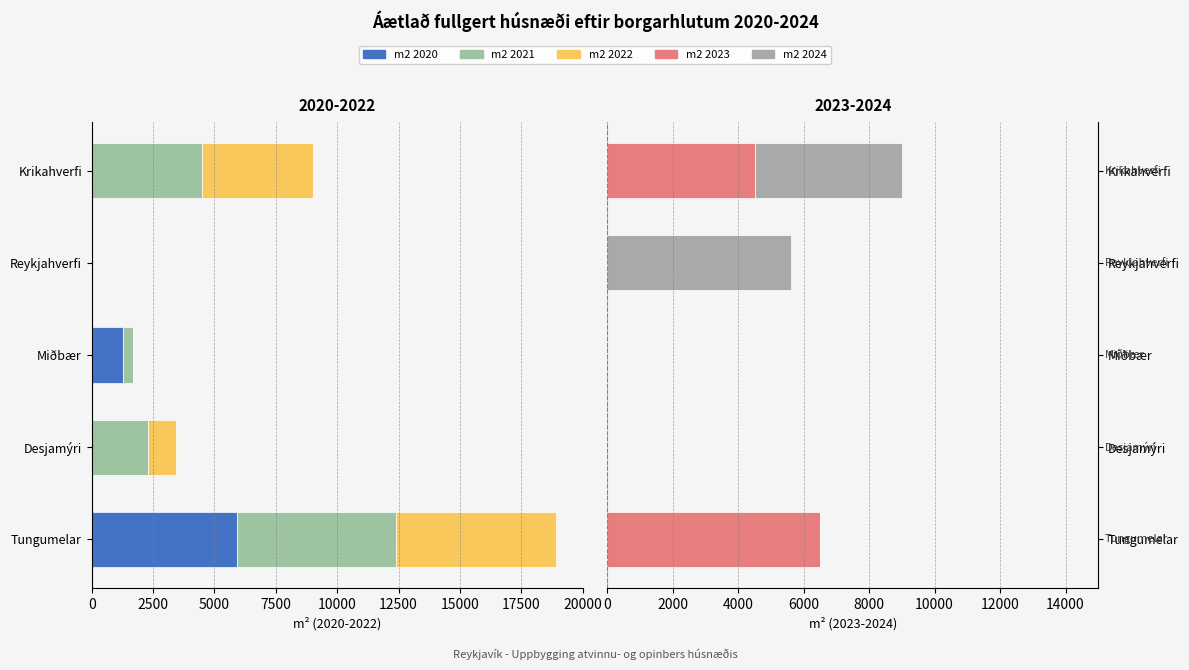

How many bars are there in total?

25